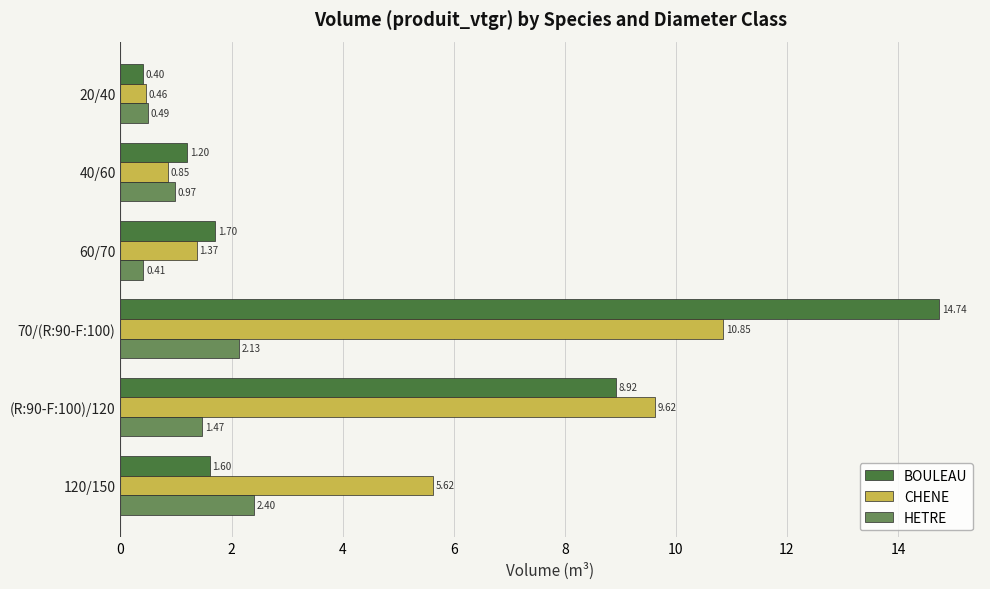

What is the minimum value for BOULEAU?

0.4